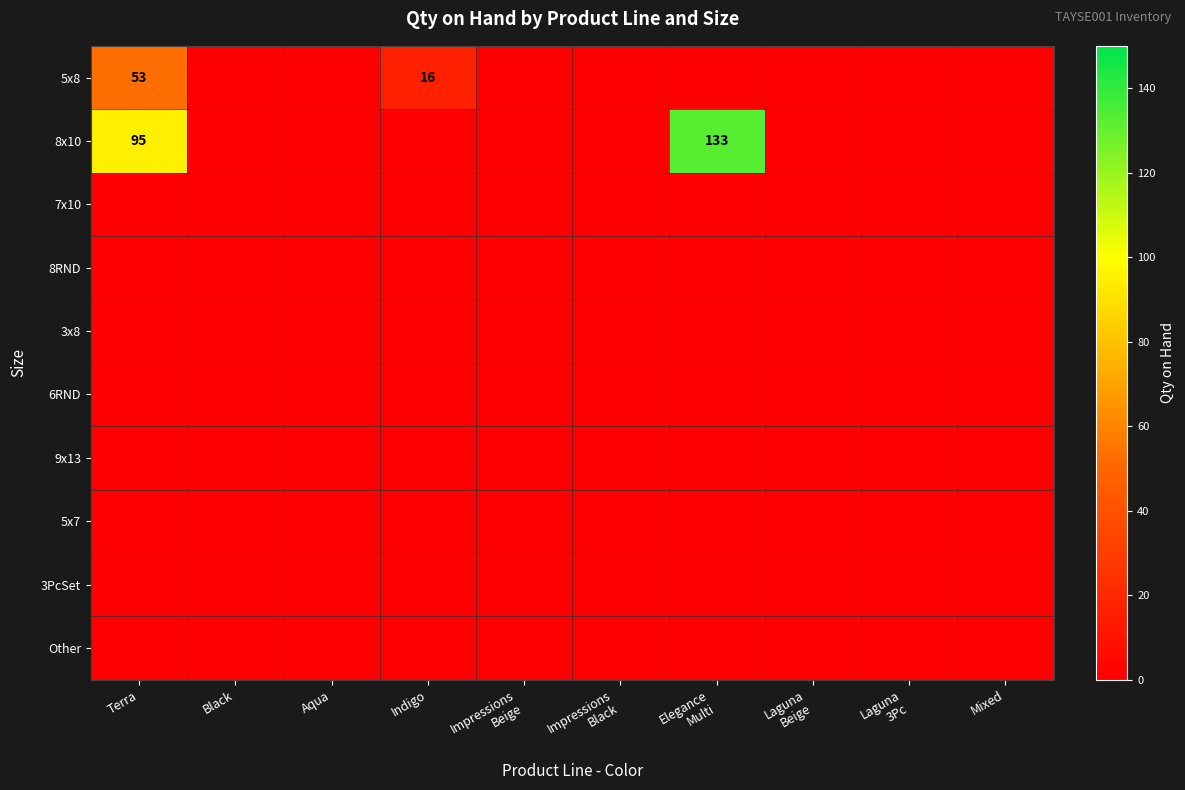

Between Impressions
Black and Laguna
Beige, which is larger?

Impressions
Black